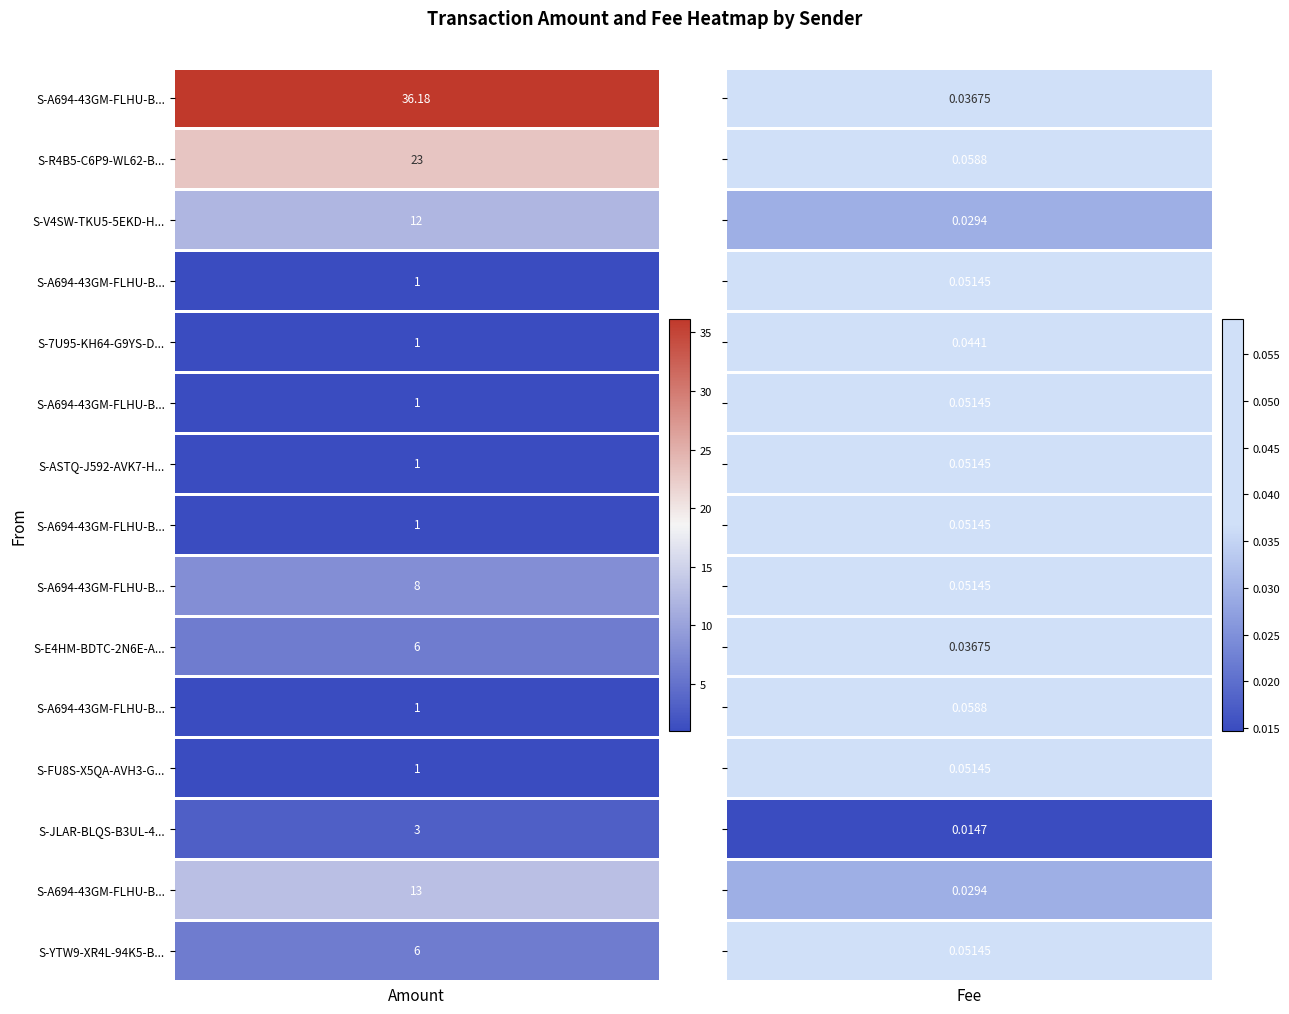

What is the spread (max minus min) of values at S-FU8S-X5QA-AVH3-GVP84?

0.9